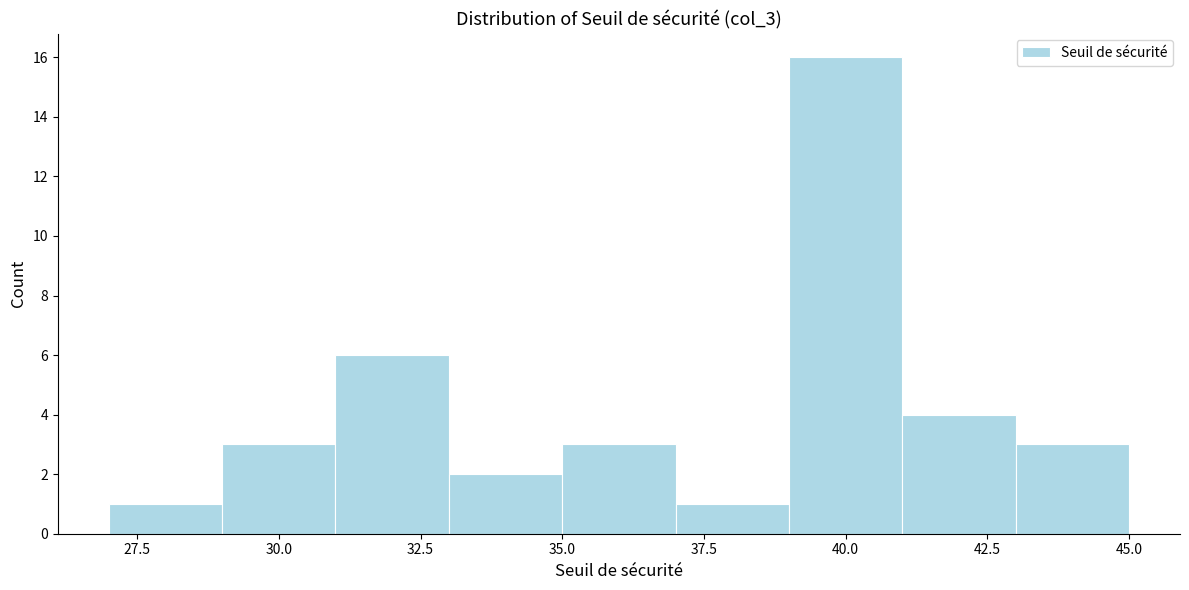

Reading left to right, list every bar in this chart as the range it spans on the x-axis followed by its height. The values are not printed on the chart, so give them approximately, as read against the axis.

27 to 29: 1
29 to 31: 3
31 to 33: 6
33 to 35: 2
35 to 37: 3
37 to 39: 1
39 to 41: 16
41 to 43: 4
43 to 45: 3